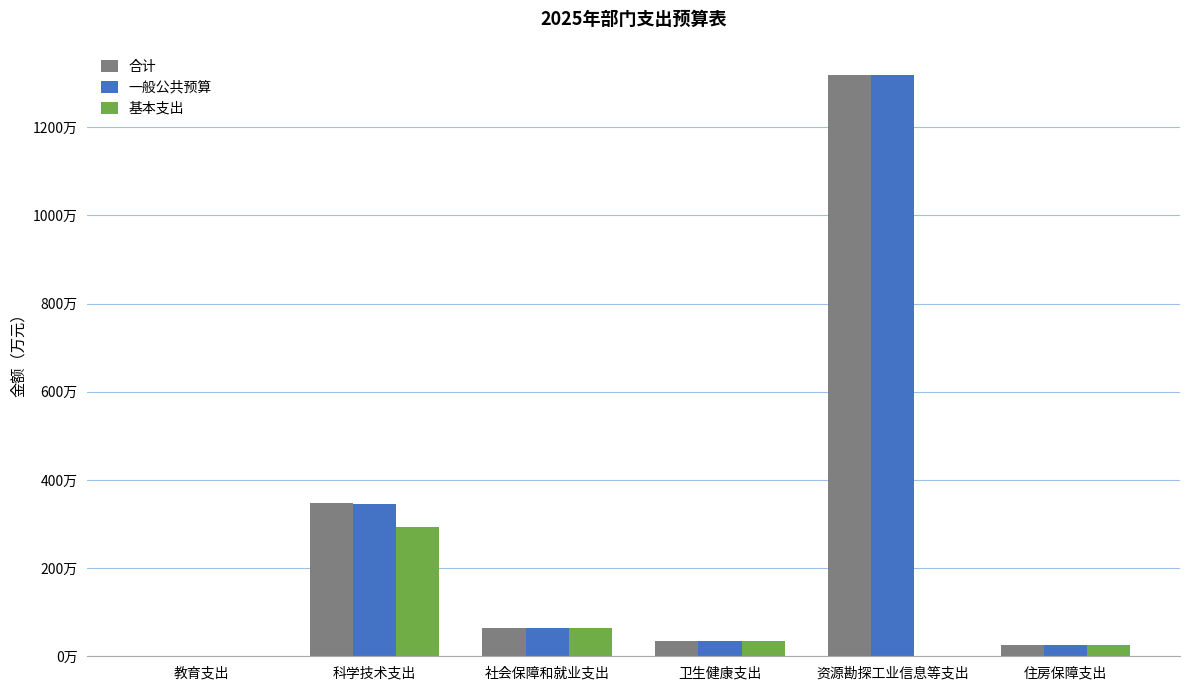

Are the bars horizontal?

No